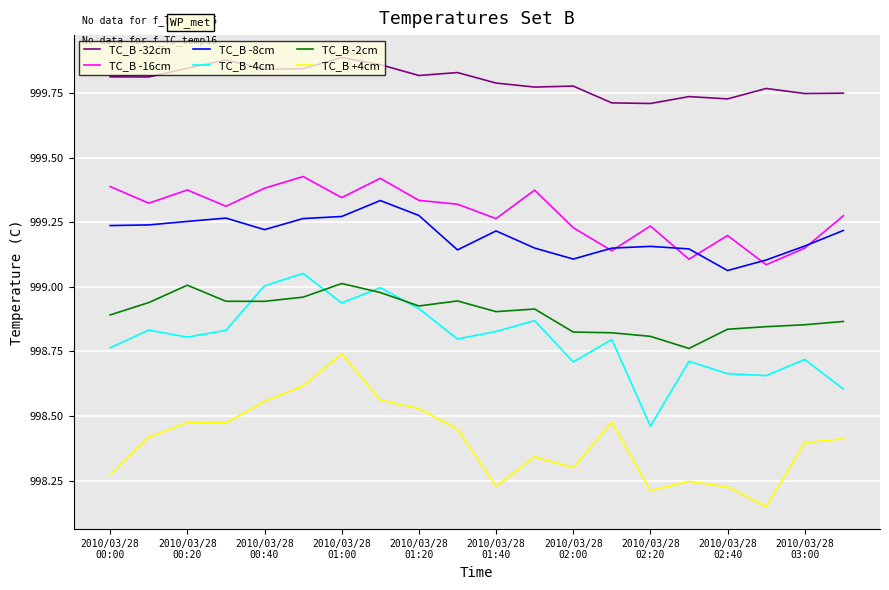

How many series are shown in this chart?

6